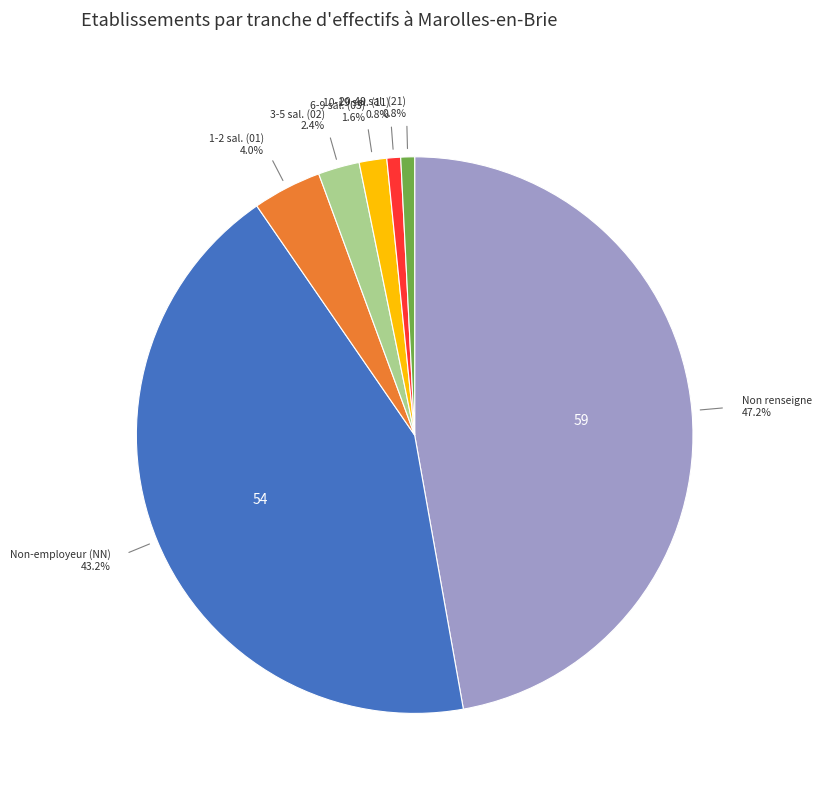

Does any single category account for the majority?

No